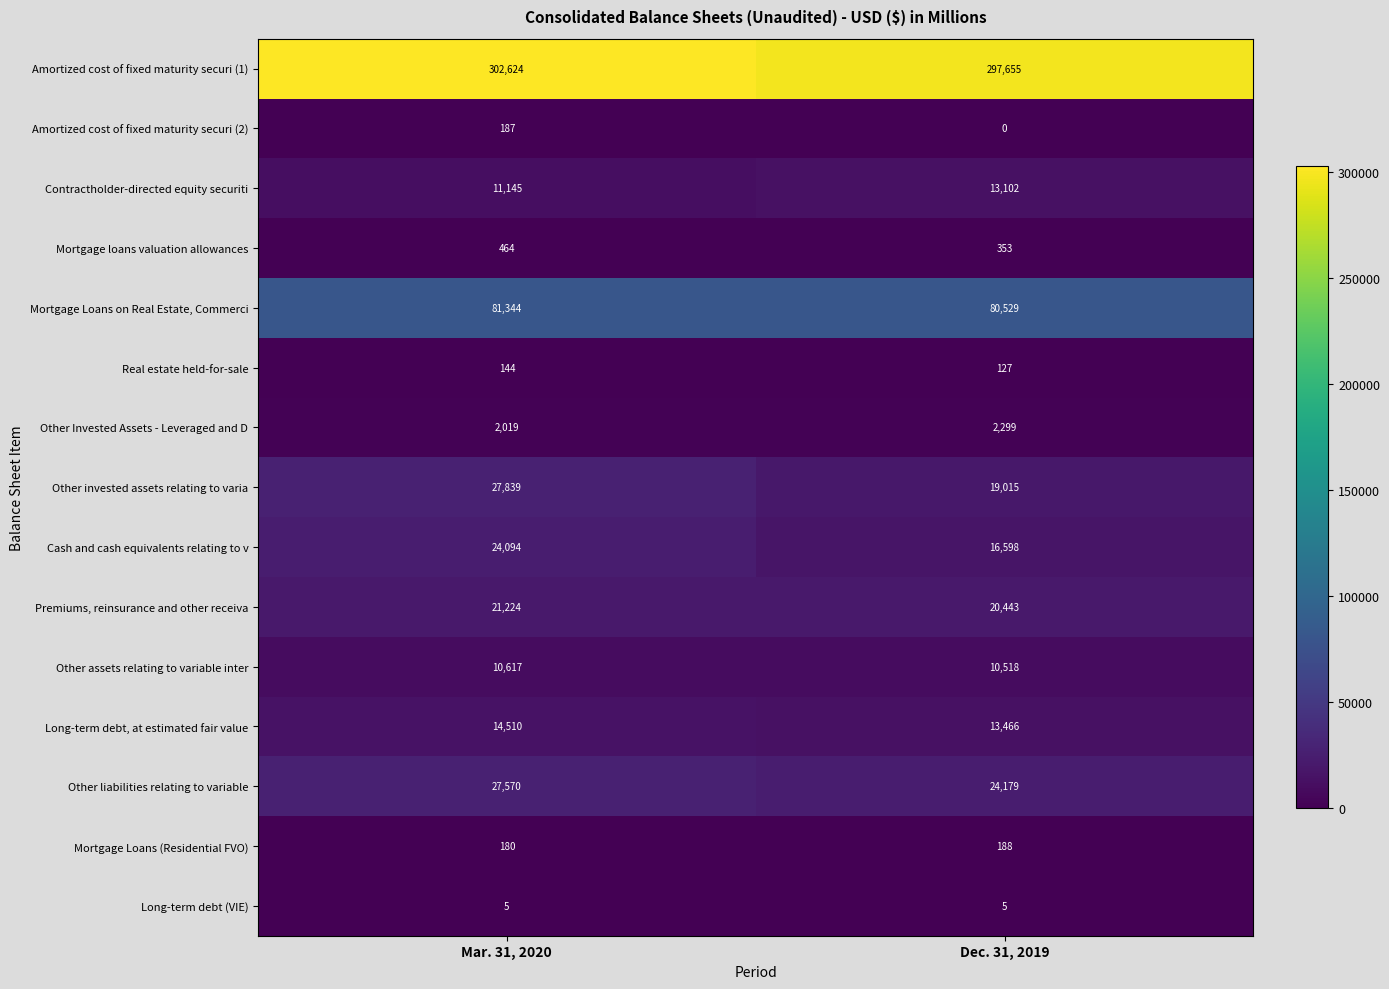

What is the difference between the Long-term debt, at estimated fair value values at Mar. 31, 2020 and Dec. 31, 2019?

1044